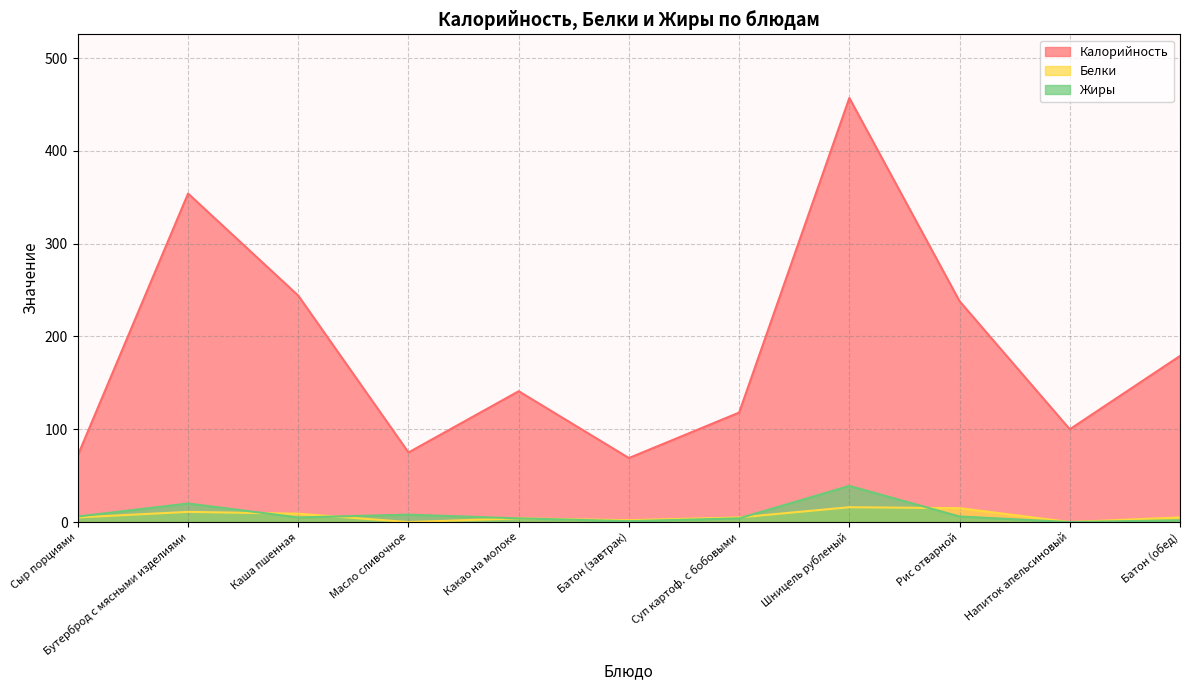

True or false: Калорийность and Белки intersect in this chart.

False